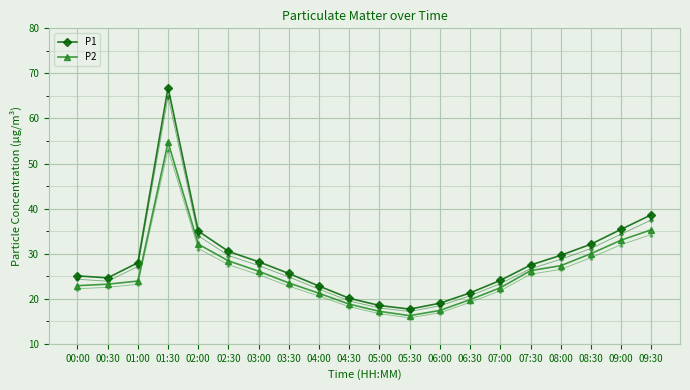

What position from the right is 03:30?

13